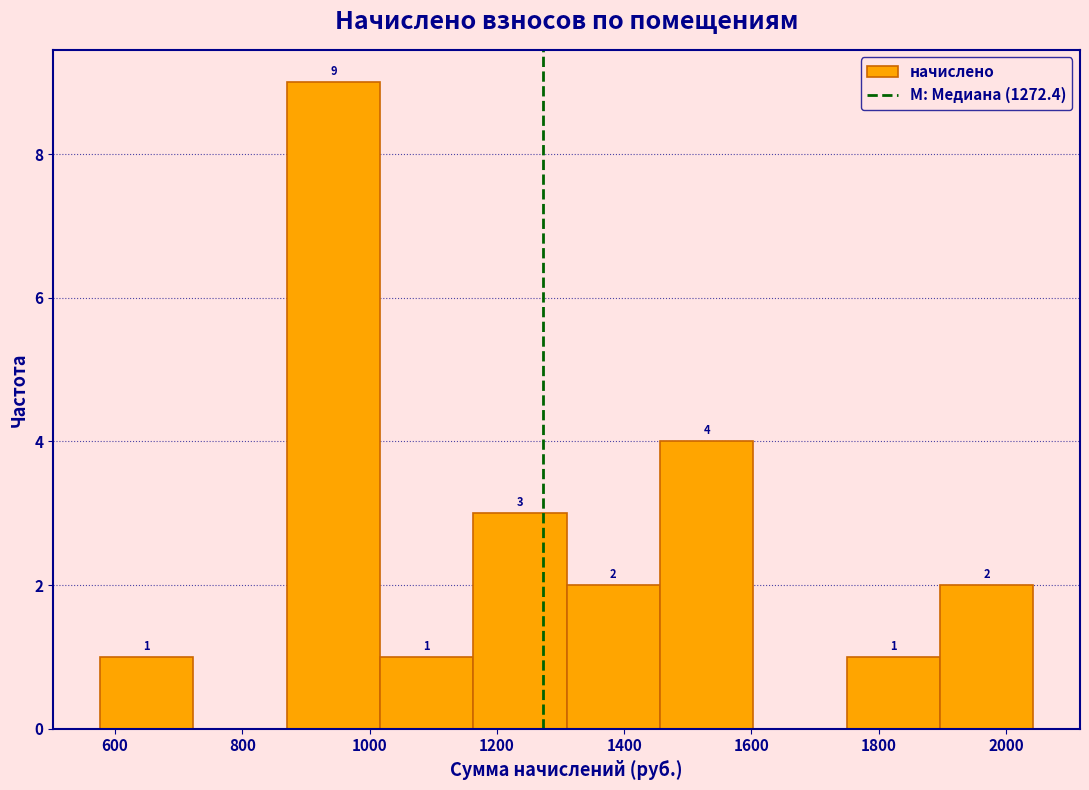

Which range on the x-axis has the tallest bar?

860 to 1020